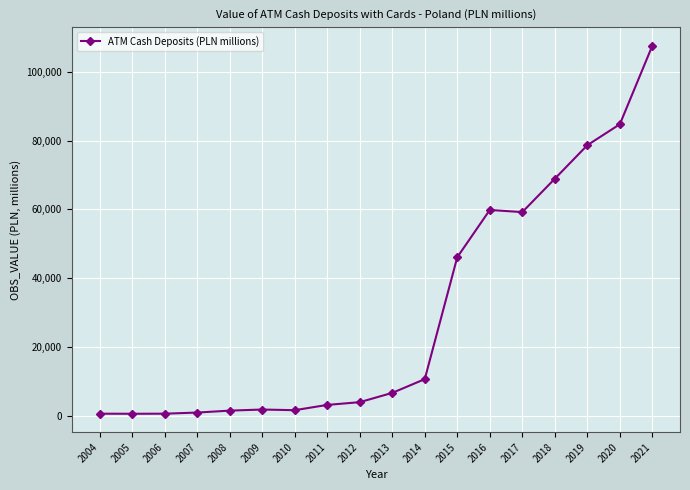

The value at 2011 is 3109.4. True or false?

True